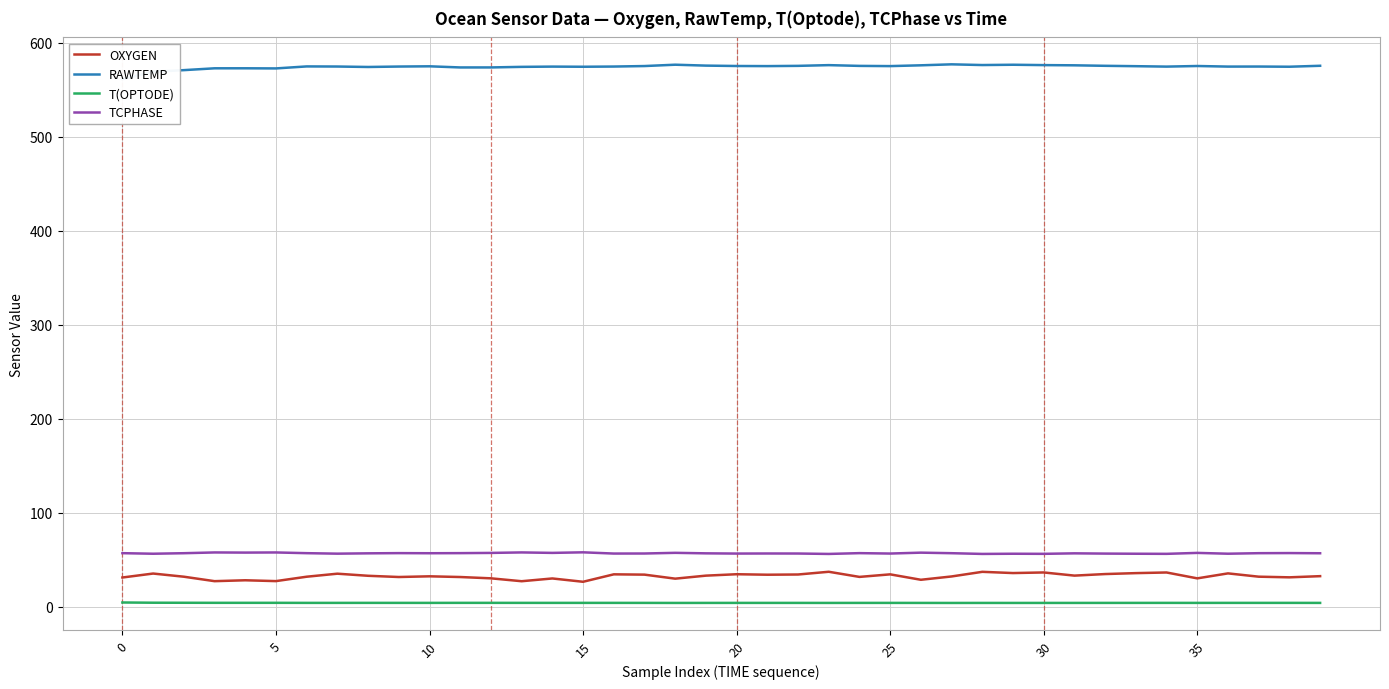

Which category has the lowest value across all series?

27